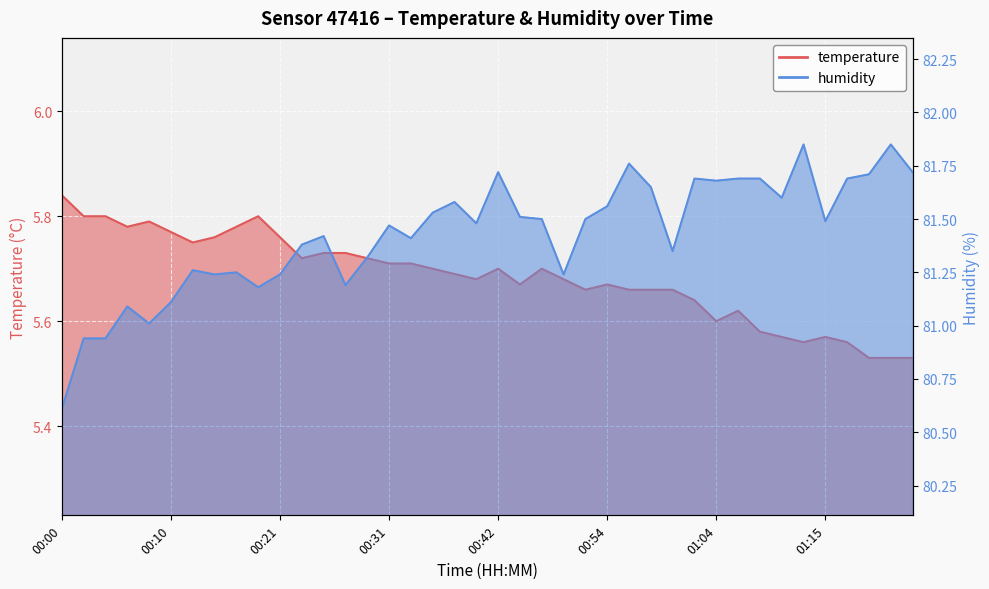

Which series has the largest total across all categories?

humidity